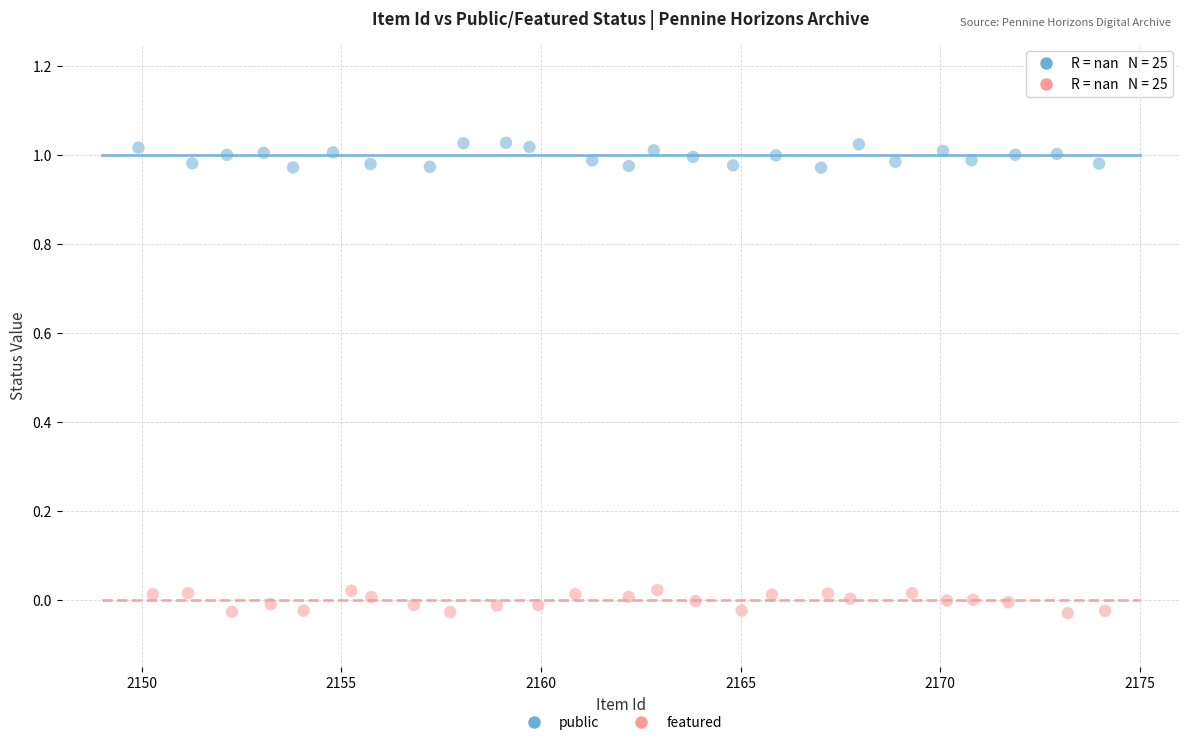

Which series reaches the minimum Y coordinate?

featured